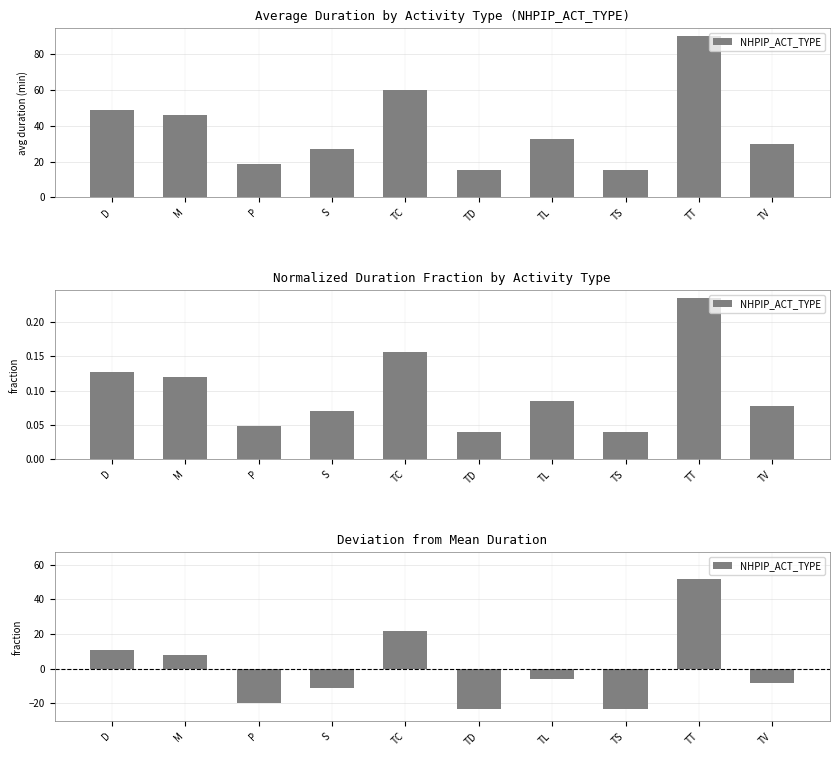

What is the label of the 3rd bar from the right?

TS